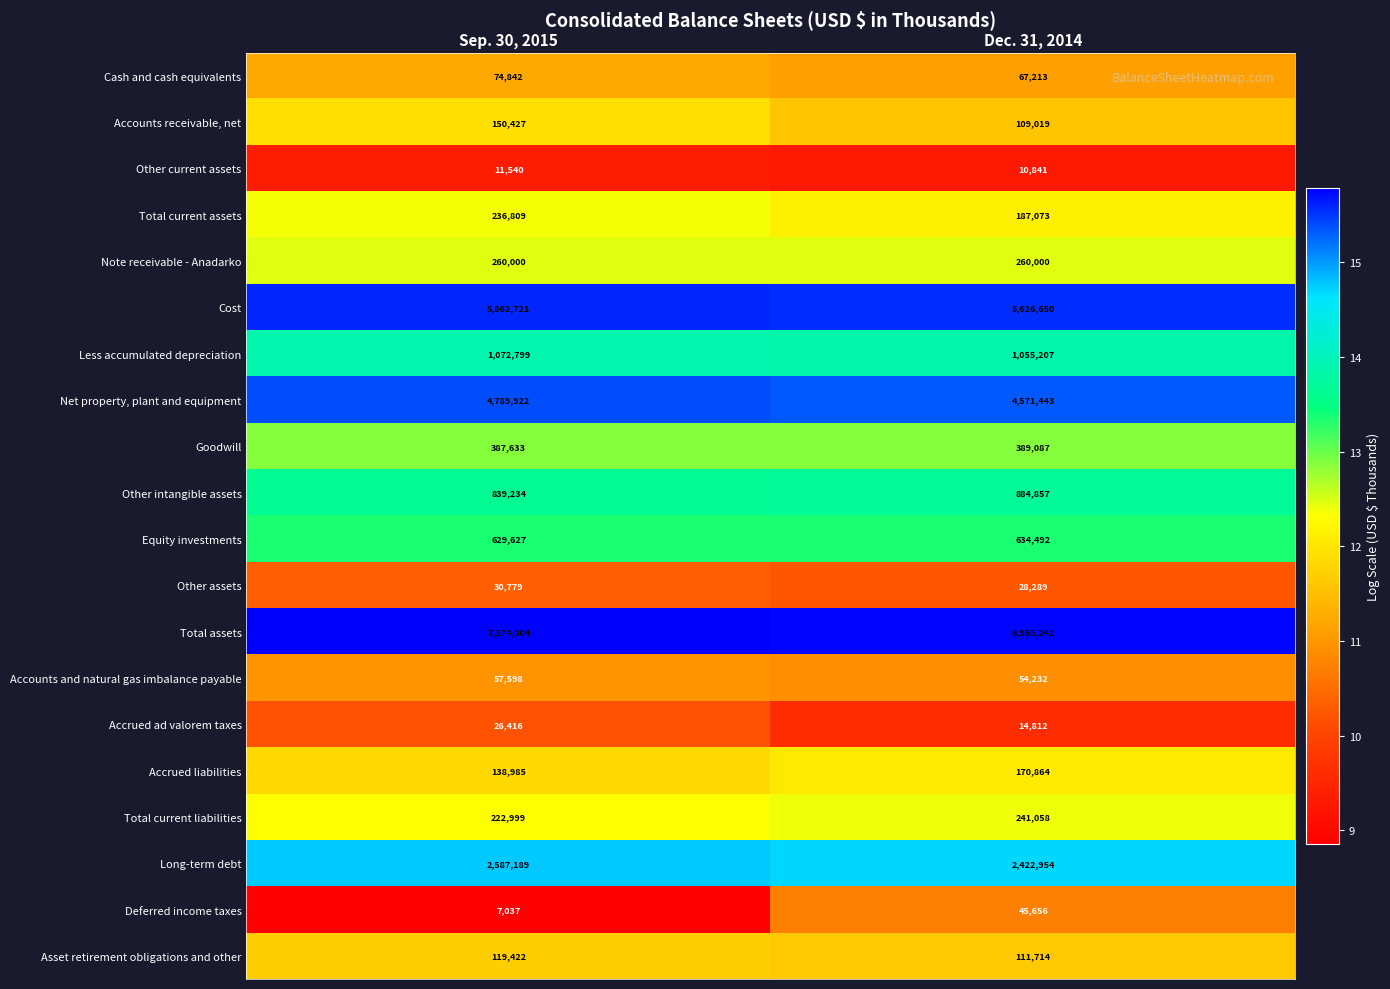

At which category is the sum across all series the highest?

Sep. 30, 2015